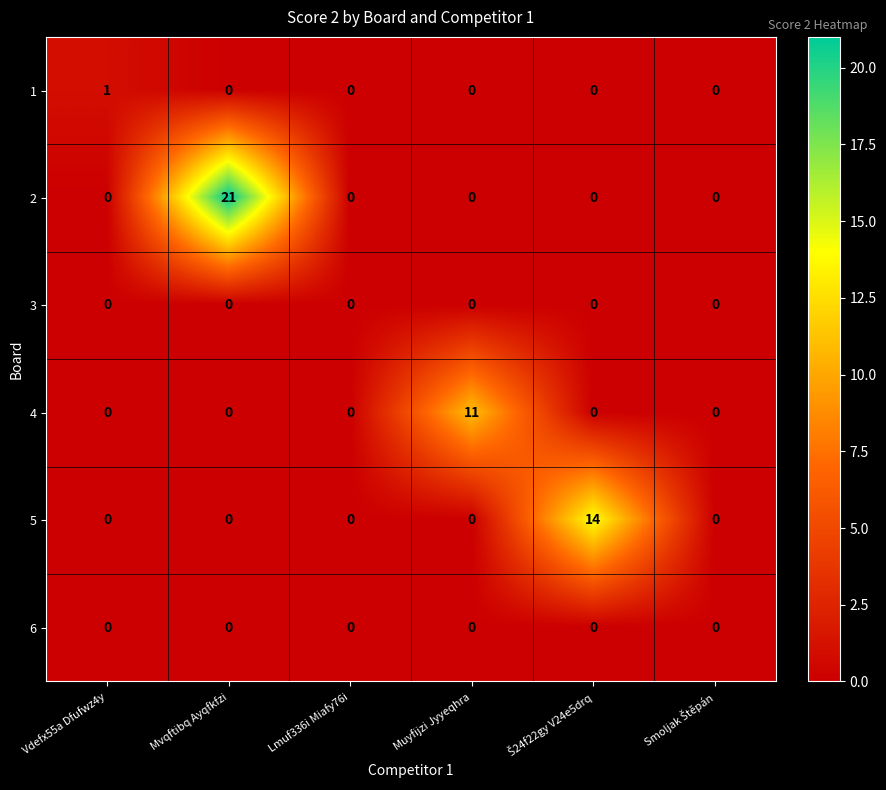

At which category is the sum across all series the highest?

Mvqftibq Ayqfkfzi